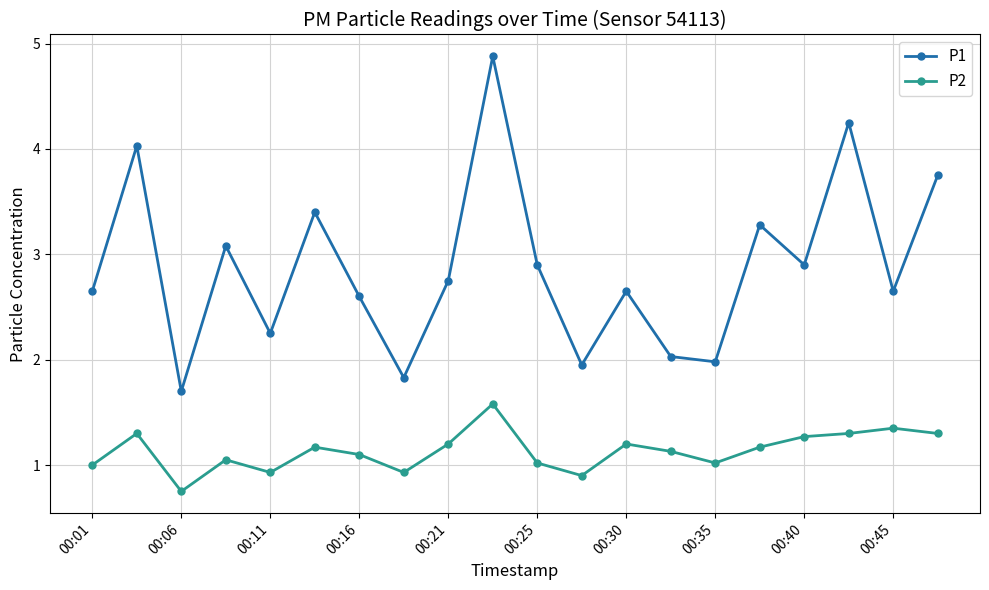

List the series in order of their peak value, lowest first.

P2, P1